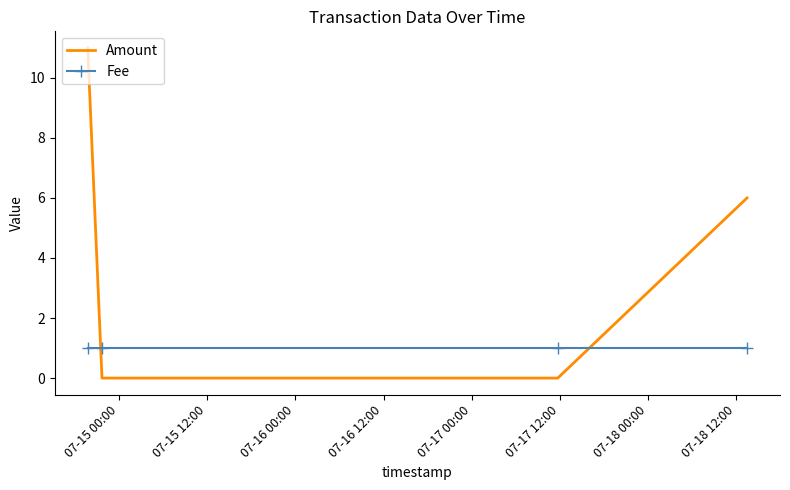

What is the sum of all Amount values?

17